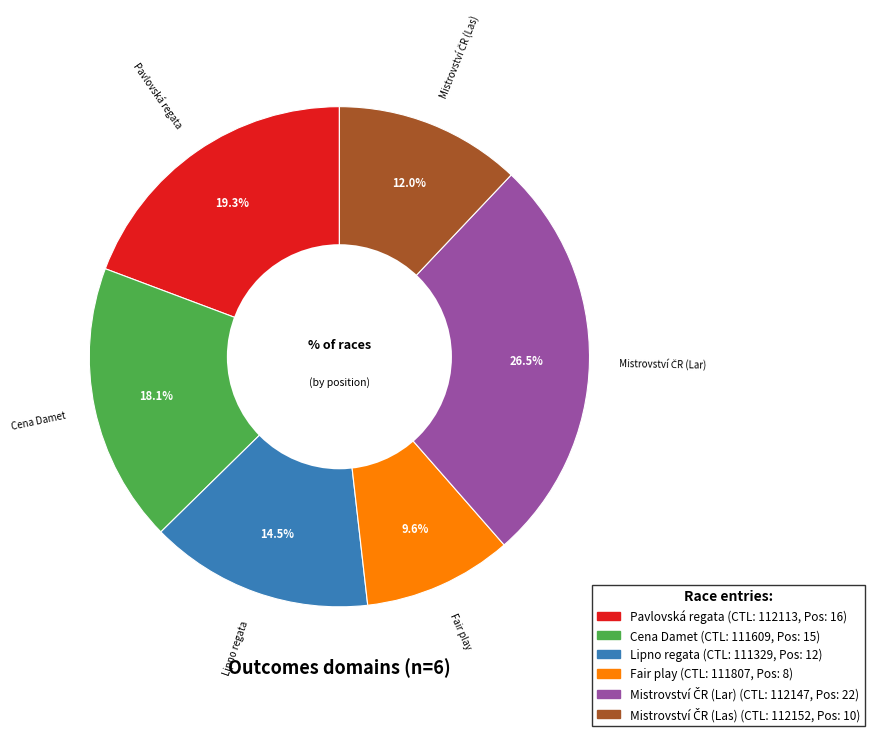

How many slices are in this pie chart?

6